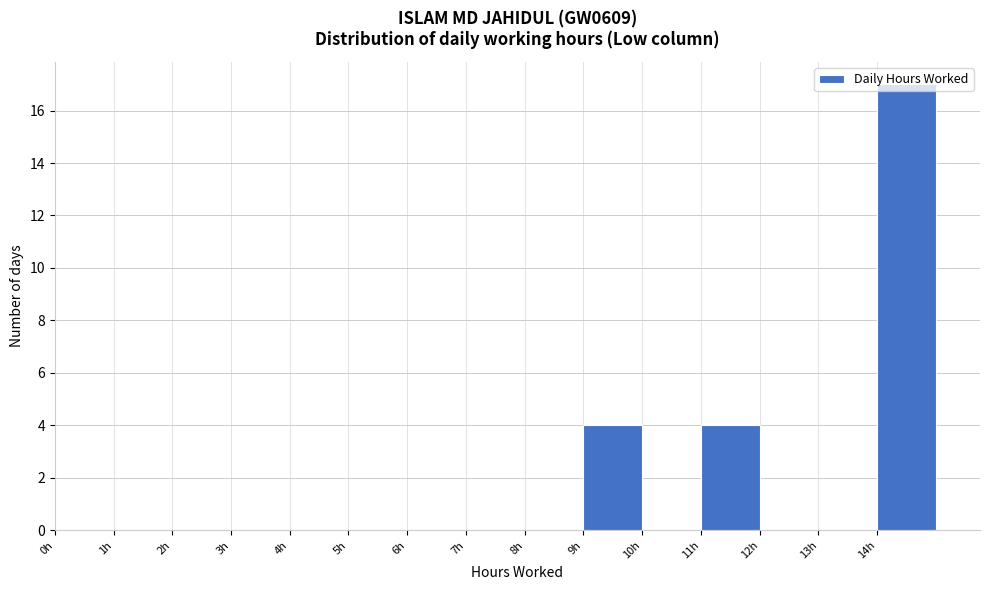

Reading left to right, transcribe this chart: for each bar, give the range it covers on the x-axis and its height. The values are not printed on the chart, so give them approximately, as read against the axis.

0 to 1: 0
1 to 2: 0
2 to 3: 0
3 to 4: 0
4 to 5: 0
5 to 6: 0
6 to 7: 0
7 to 8: 0
8 to 9: 0
9 to 10: 4
10 to 11: 0
11 to 12: 4
12 to 13: 0
13 to 14: 0
14 to 15: 17